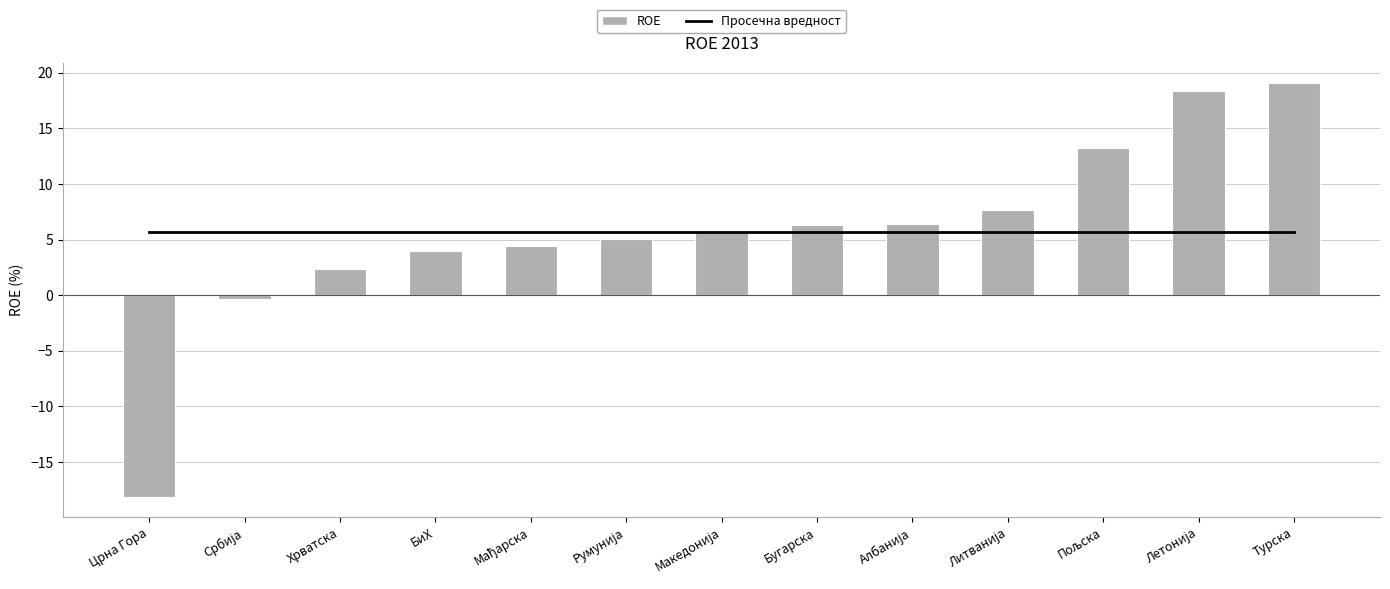

What is the average value of the ROE series?

5.7